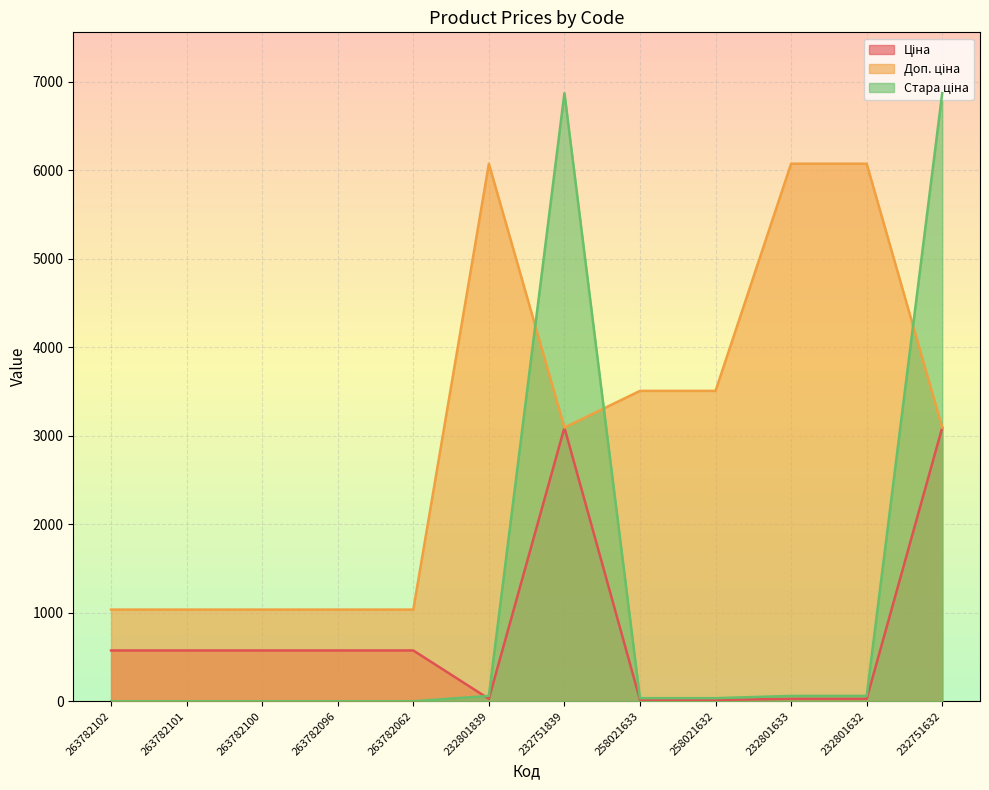

Where does the Доп. ціна series first go above 3091?

232801839